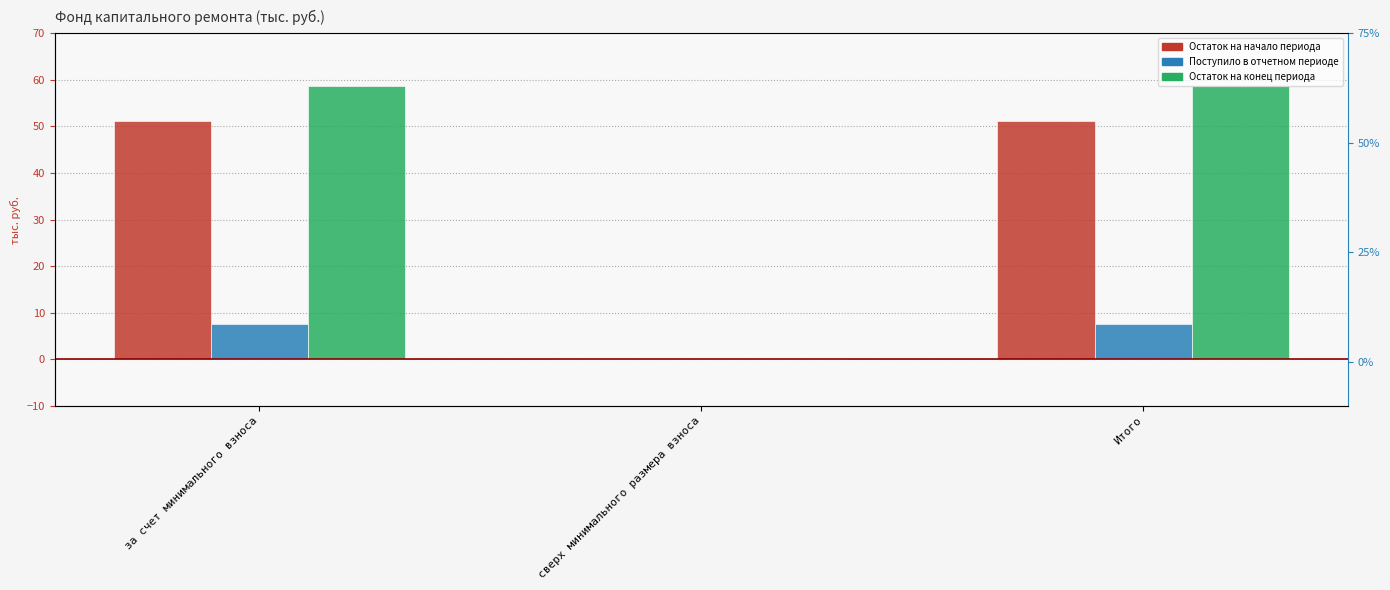

The value of Поступило в отчетном периоде at за счет минимального взноса is 10.7. True or false?

False